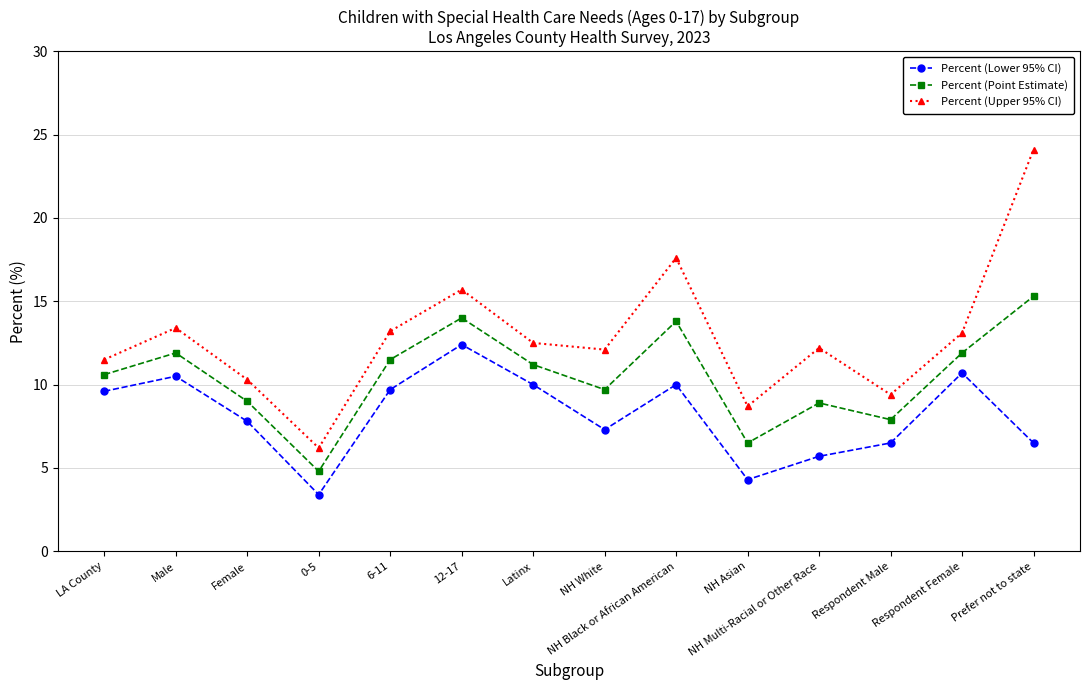

Rank the series at Respondent Female from highest to lowest value.

Percent (Upper 95% CI), Percent (Point Estimate), Percent (Lower 95% CI)